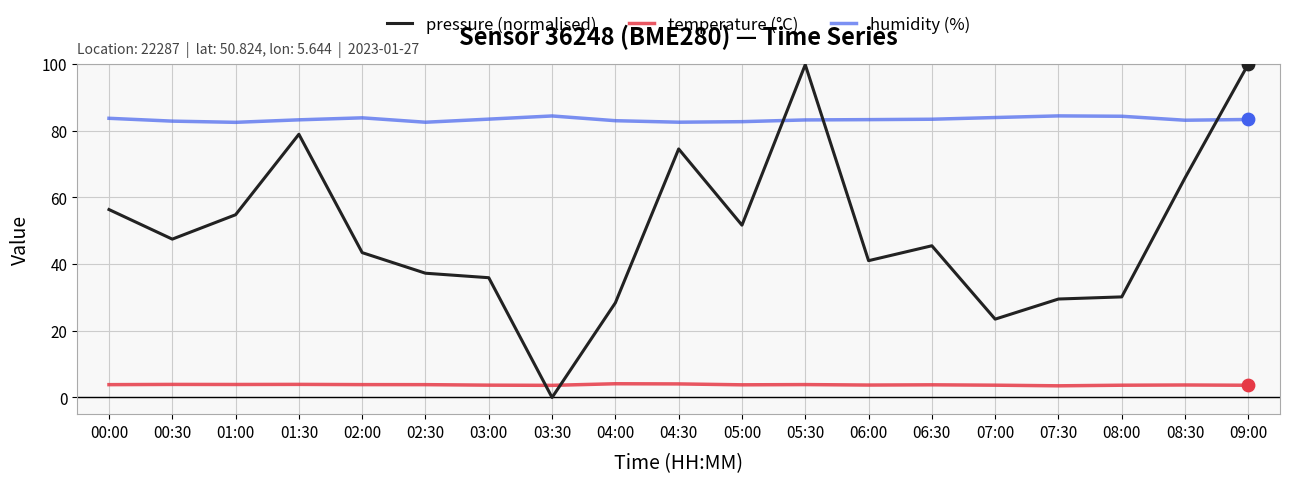

Which series has the widest spread of values?

pressure (normalised)